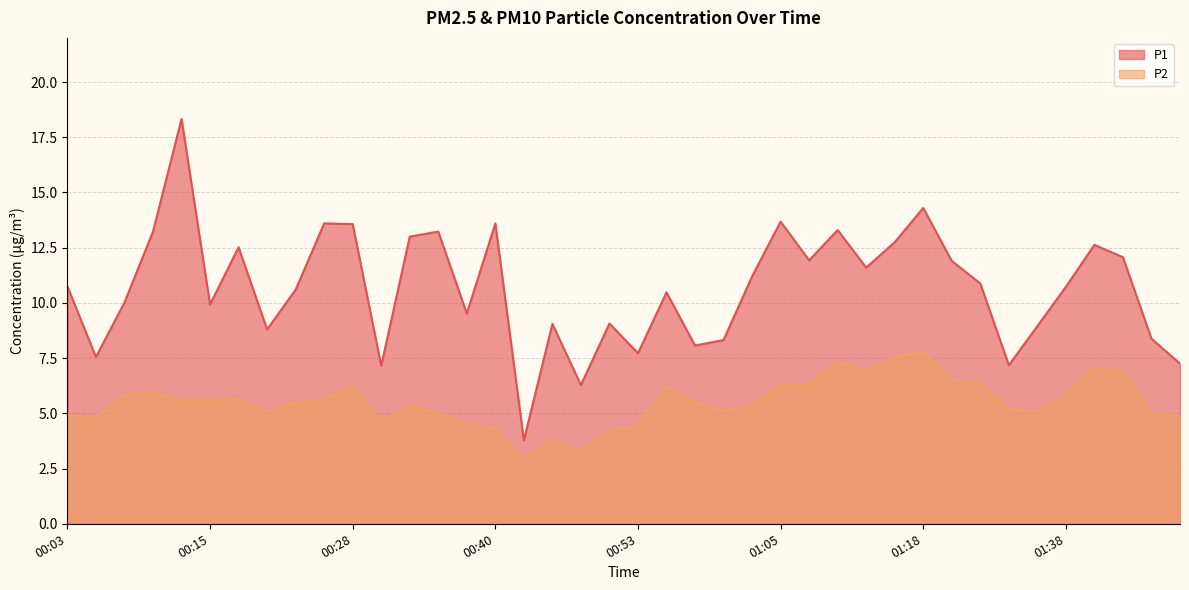

List the labels in order of P2 value, smallest first.

00:43, 00:48, 00:45, 00:50, 00:40, 00:53, 00:38, 00:30, 00:05, 01:48, 00:03, 00:35, 01:45, 00:20, 01:00, 01:35, 01:32, 00:33, 01:03, 00:23, 00:58, 00:13, 00:15, 00:18, 00:25, 00:08, 01:38, 00:10, 00:55, 00:28, 01:05, 01:08, 01:30, 01:27, 01:43, 01:13, 01:40, 01:11, 01:16, 01:18